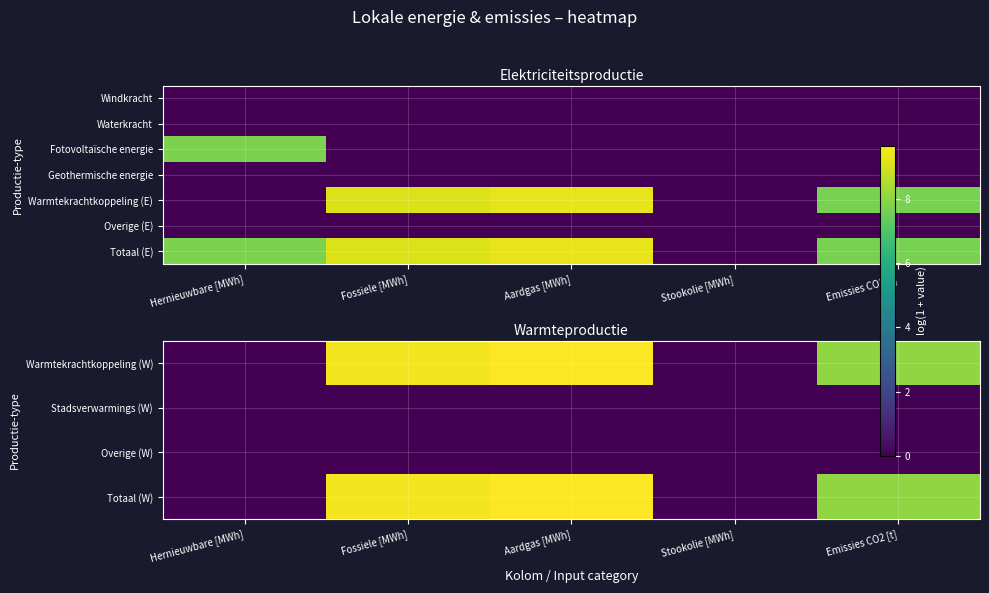

How many positive values does the Warmtekrachtkoppeling (E) series have?

3